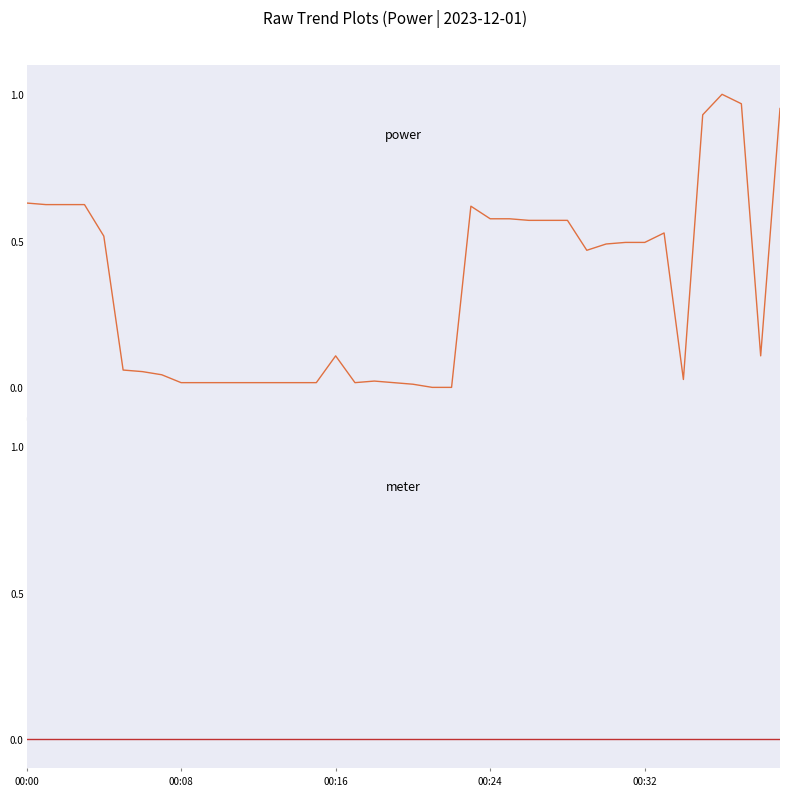

True or false: power and meter cross at least once.

False